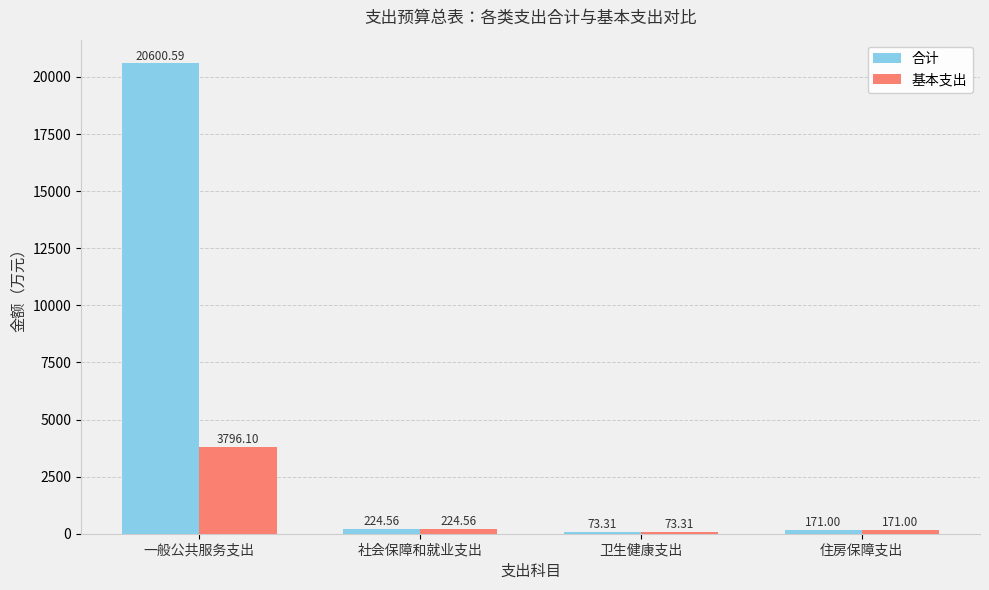

What is the difference between the maximum and minimum values in the 合计 series?

20527.3